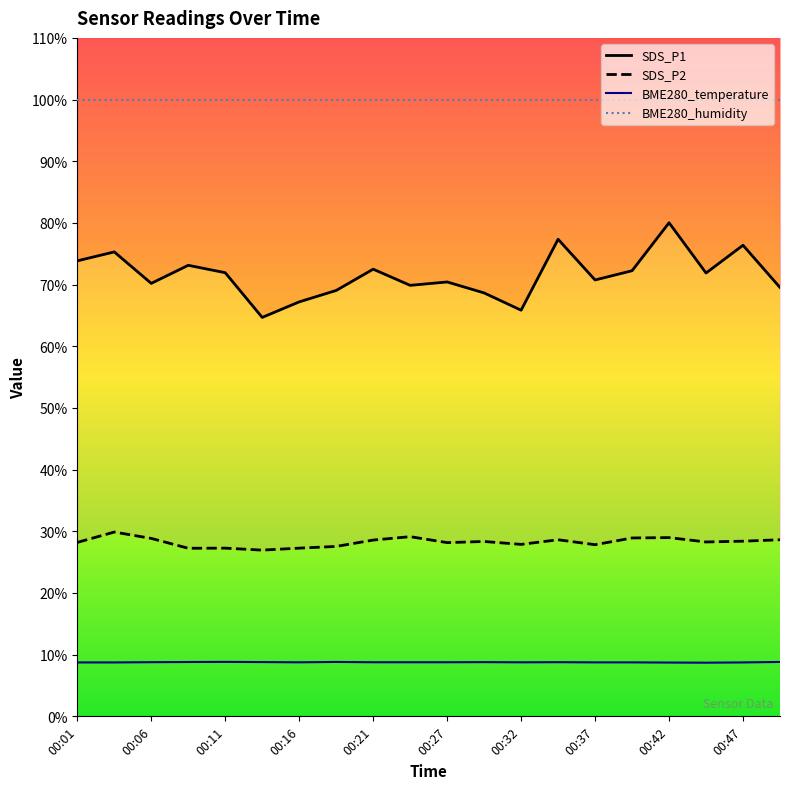

Read the SDS_P2 value at 00:09.

27.2